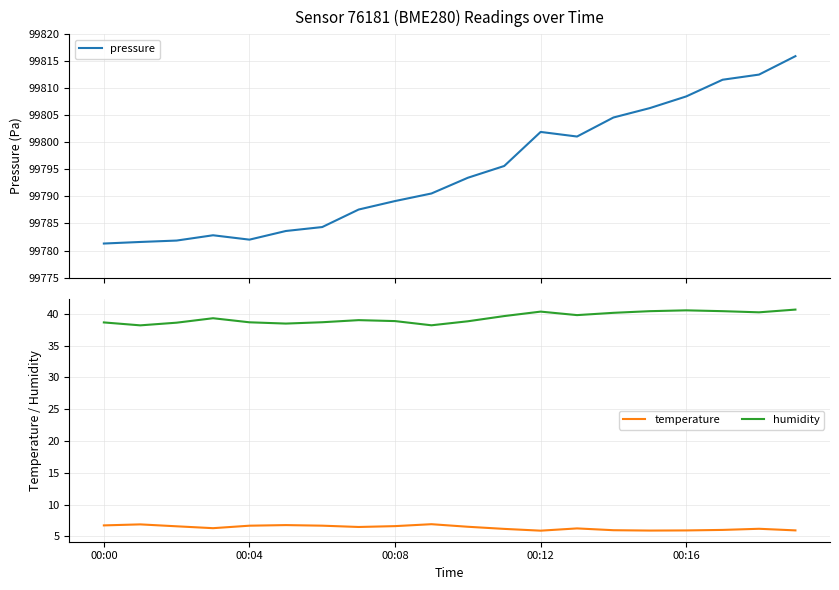

True or false: temperature has a value of 6.7 at 00:04.

True